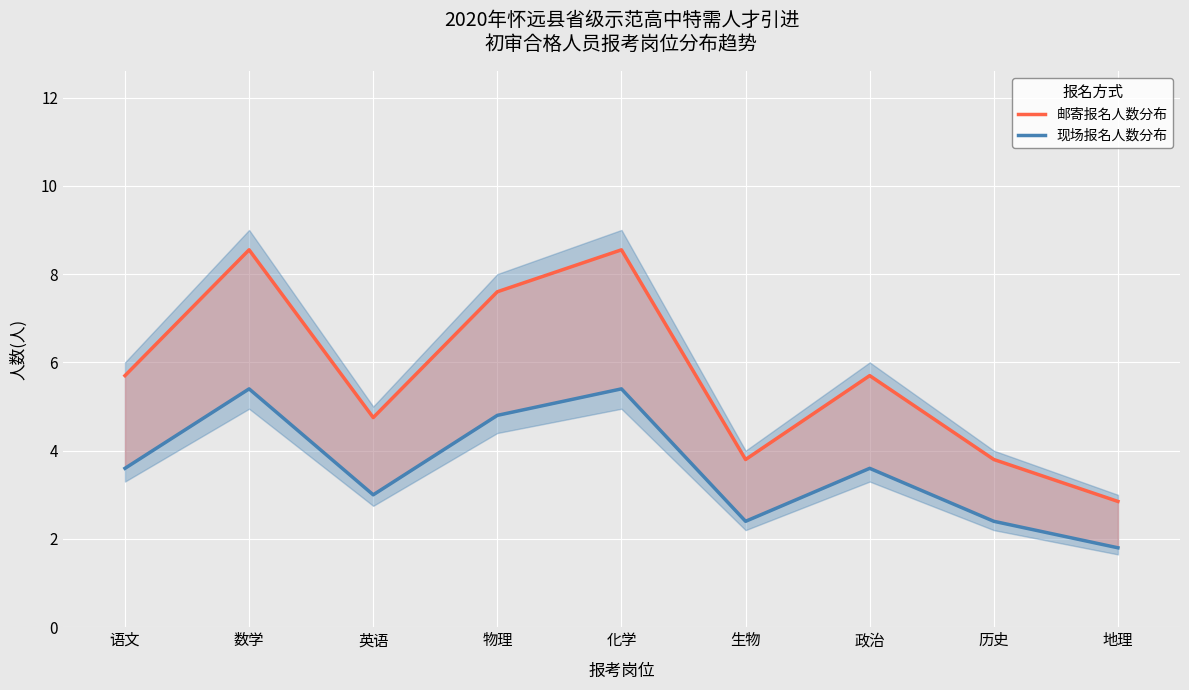

Is it true that 现场报名人数分布 equals 5.0 at 英语?

False